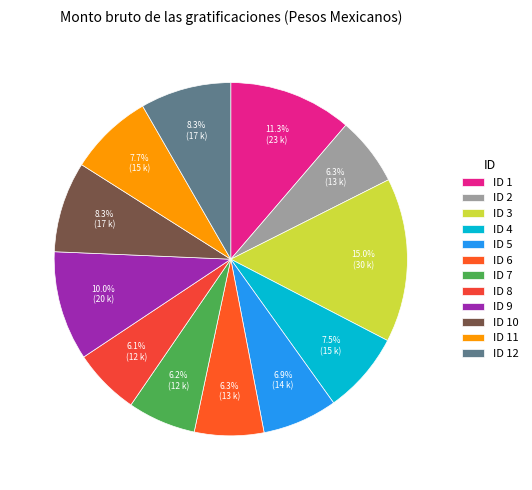

Is it true that ID 8 is 6% of the pie?

True